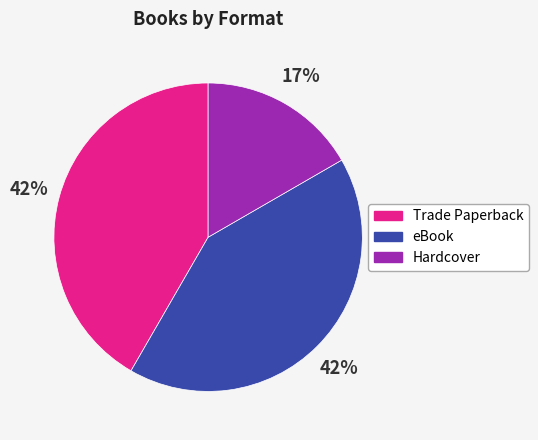

Which category has the smallest portion of the pie?

Hardcover